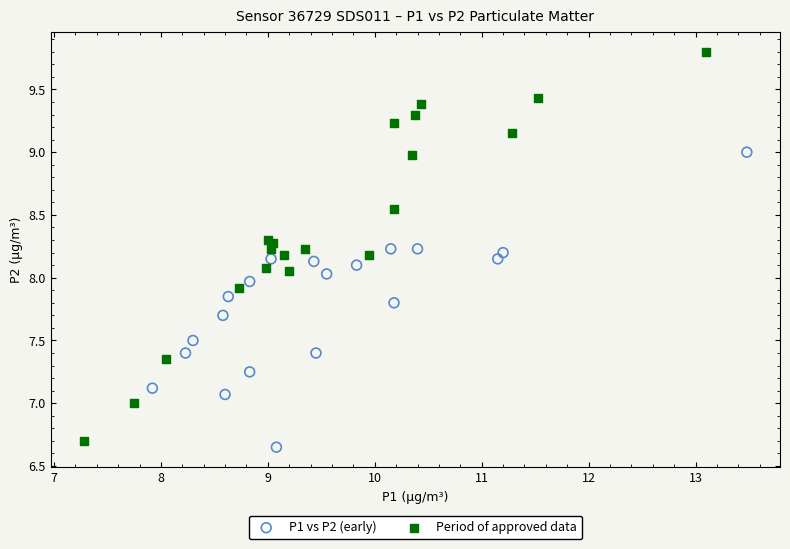

Which series contains the lowest Y value?

P1 vs P2 (early)